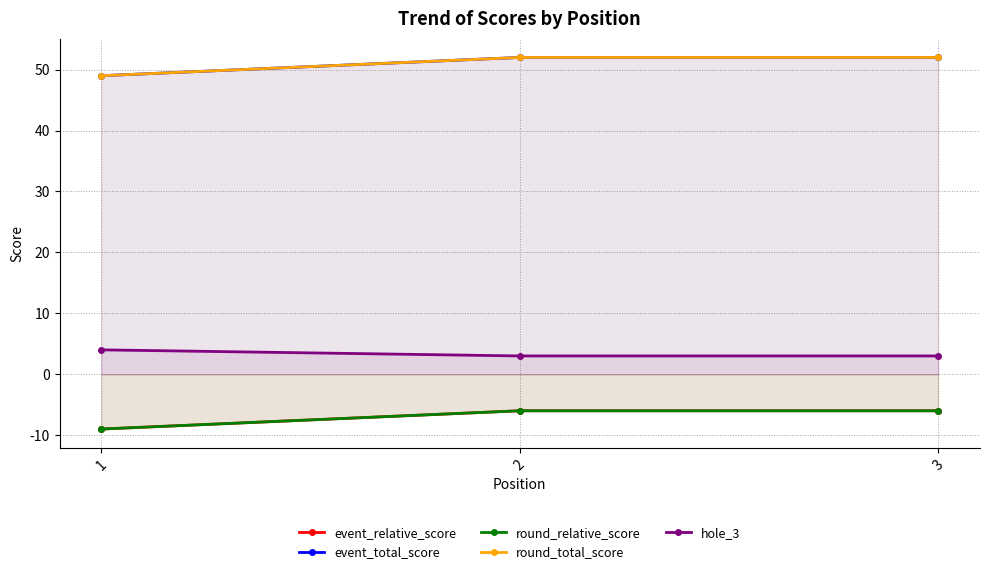

Is the value of round_total_score at 3 greater than the value of hole_3 at 1?

Yes